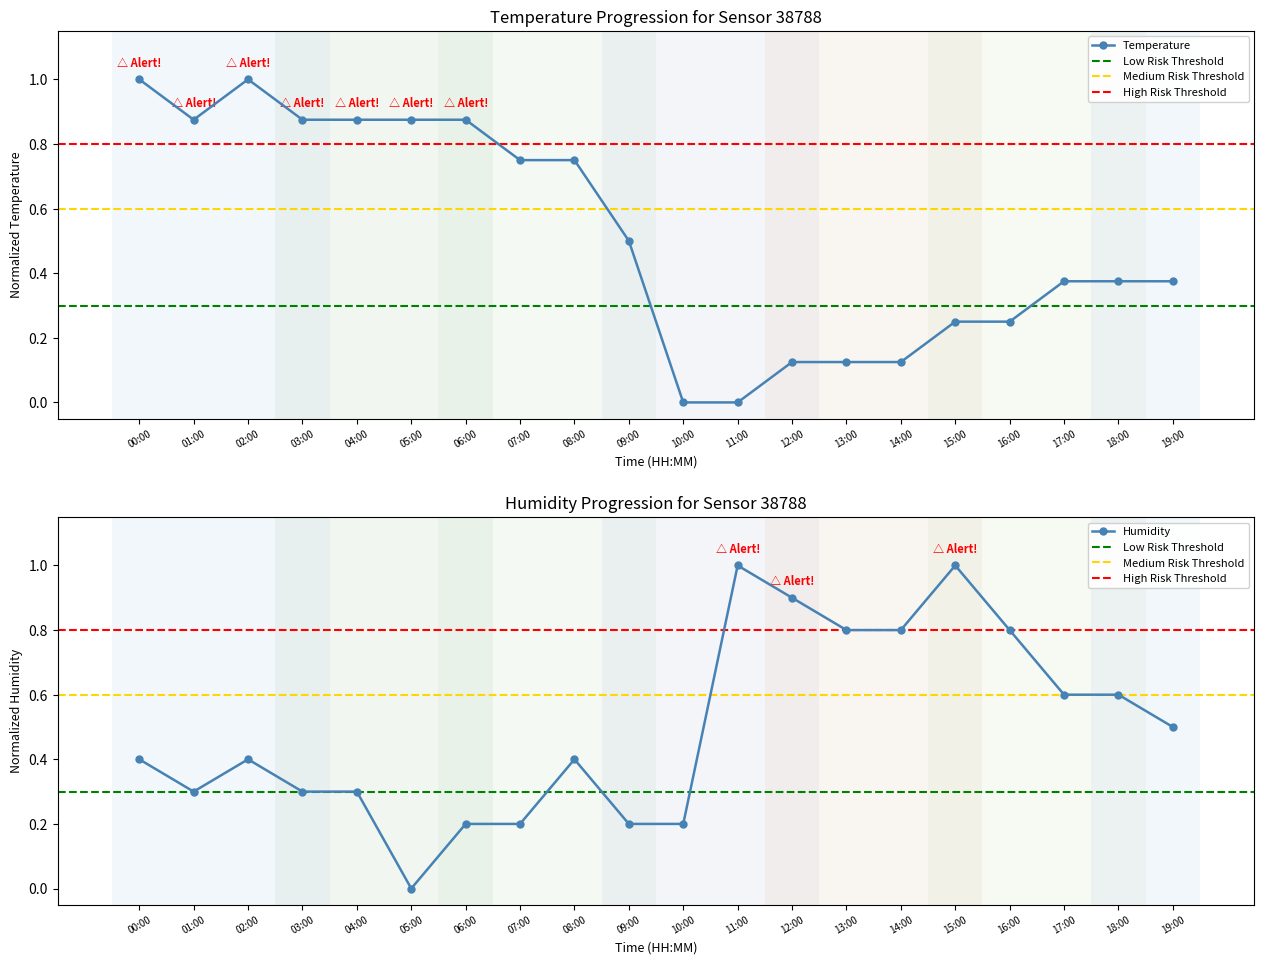

How many times do humidity and temperature cross each other?

1